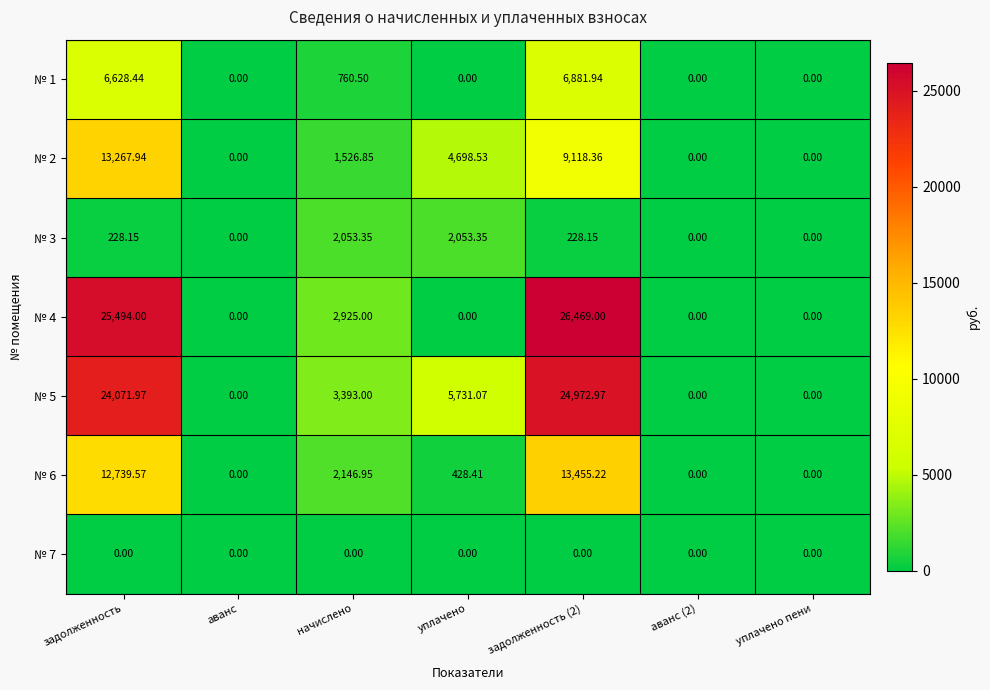

At which category is the sum across all series the highest?

задолженность